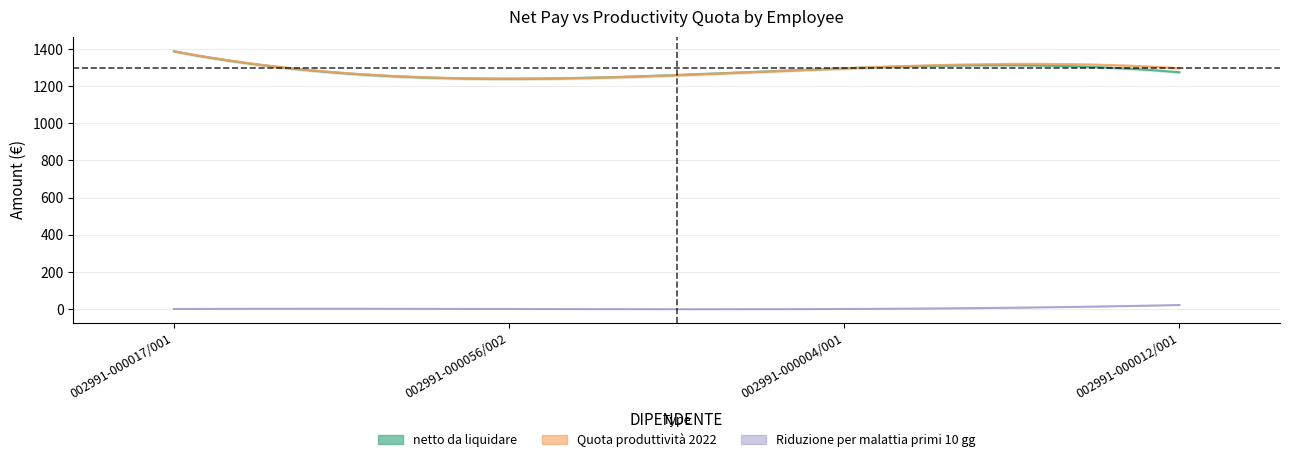

What is the total value across all series at 002991-000012/001?

2591.6